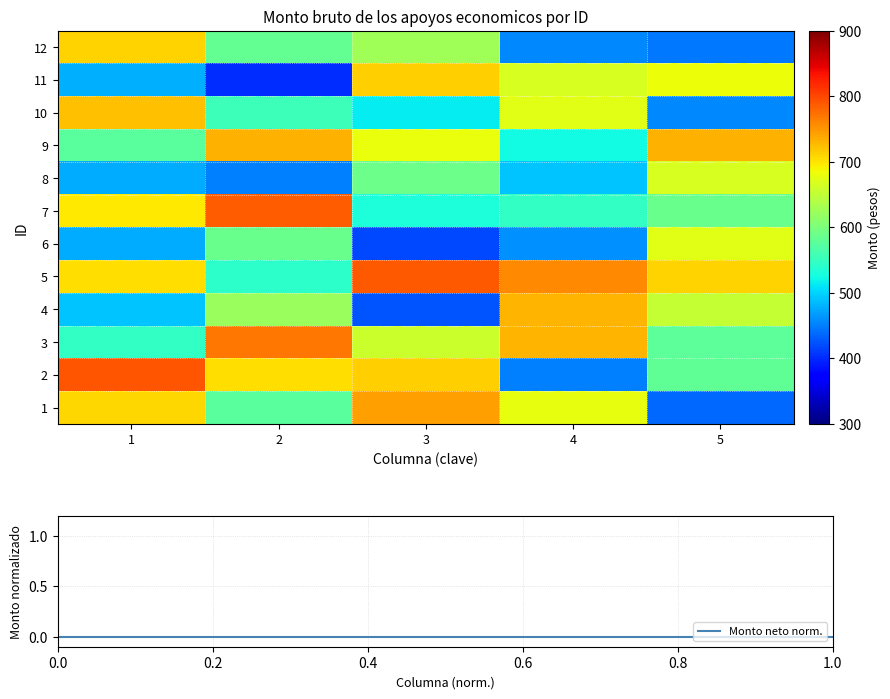

Which has a higher value, 4 or 1?

1